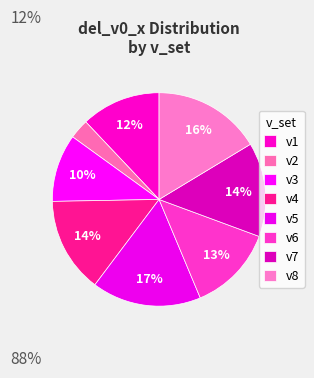

What is the largest slice in the pie chart?

v5